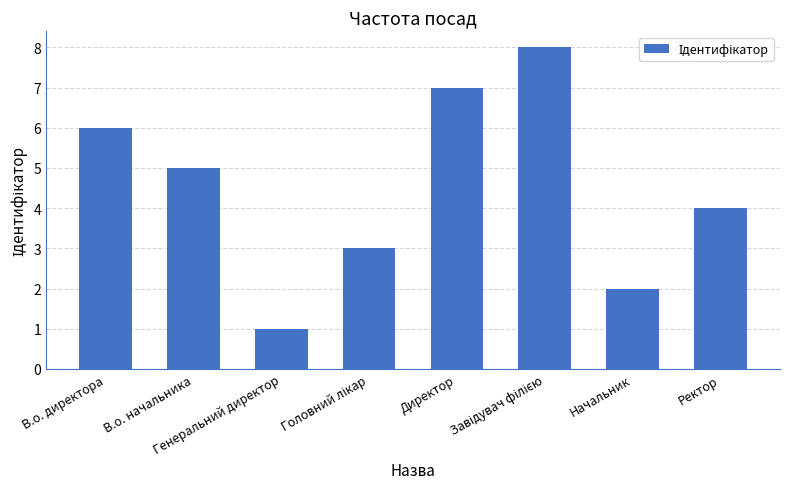

Count the number of categories in the chart.

8